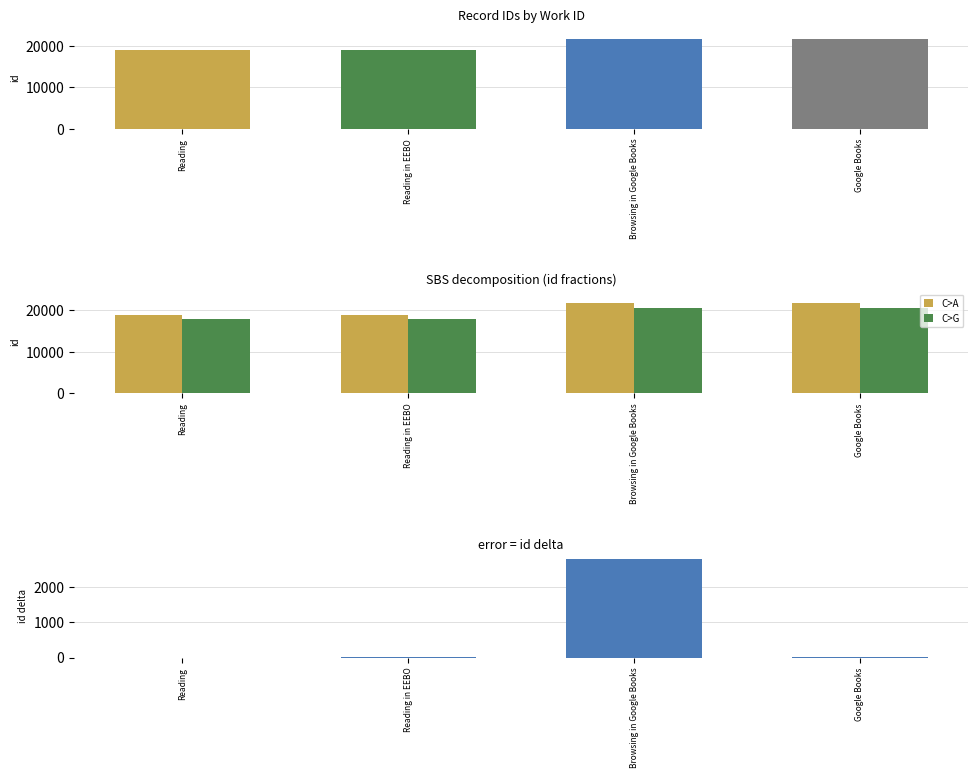

What position from the left is Reading?

1